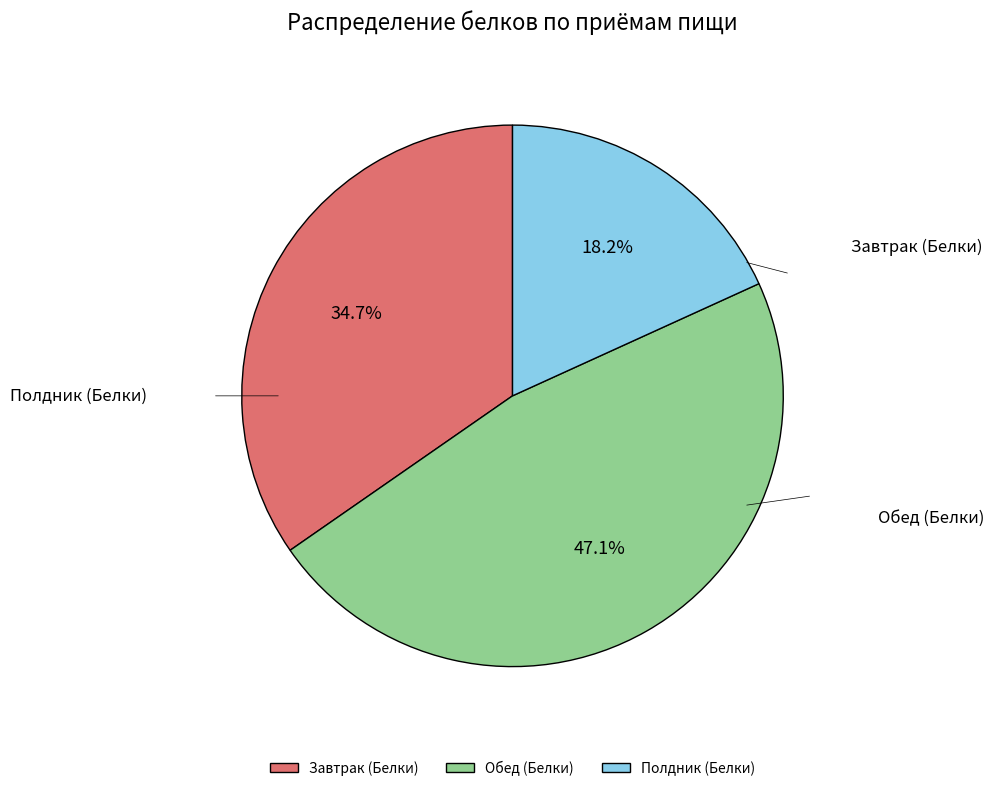

Which slice is the largest?

Обед (Белки)